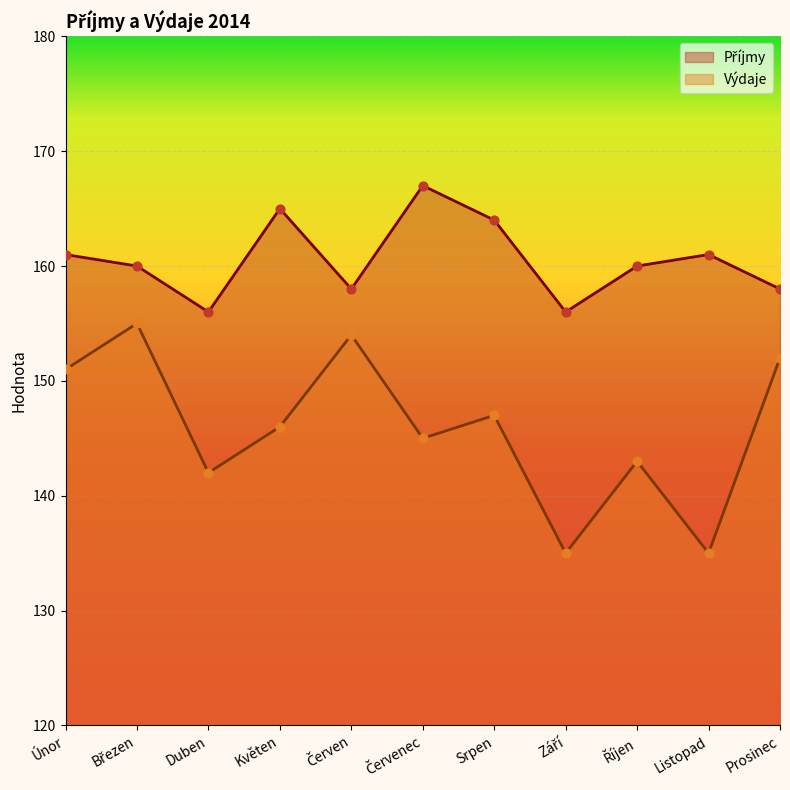

At how many categories does at least one series exceed 146?

11